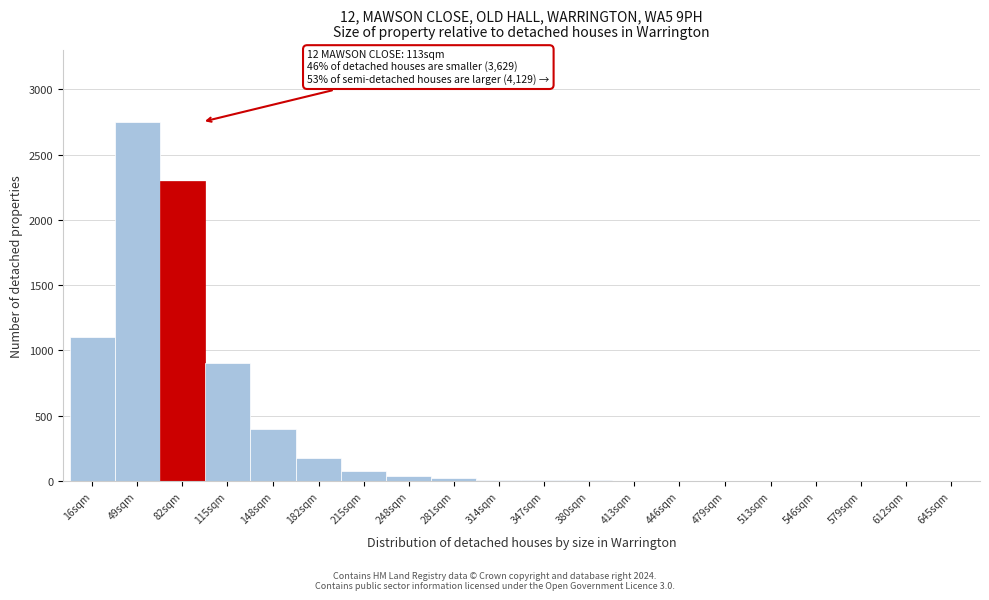

Is it true that the value at 182sqm is 310?

False